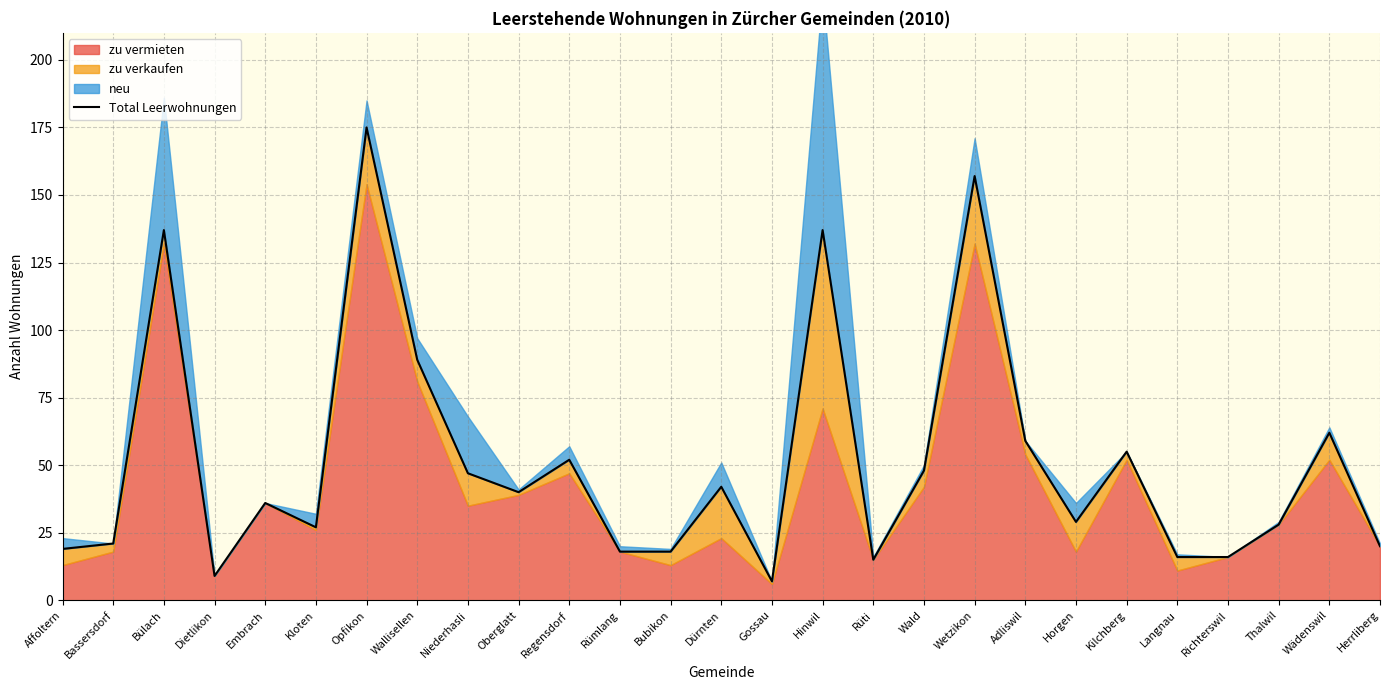

What is the average value?

51